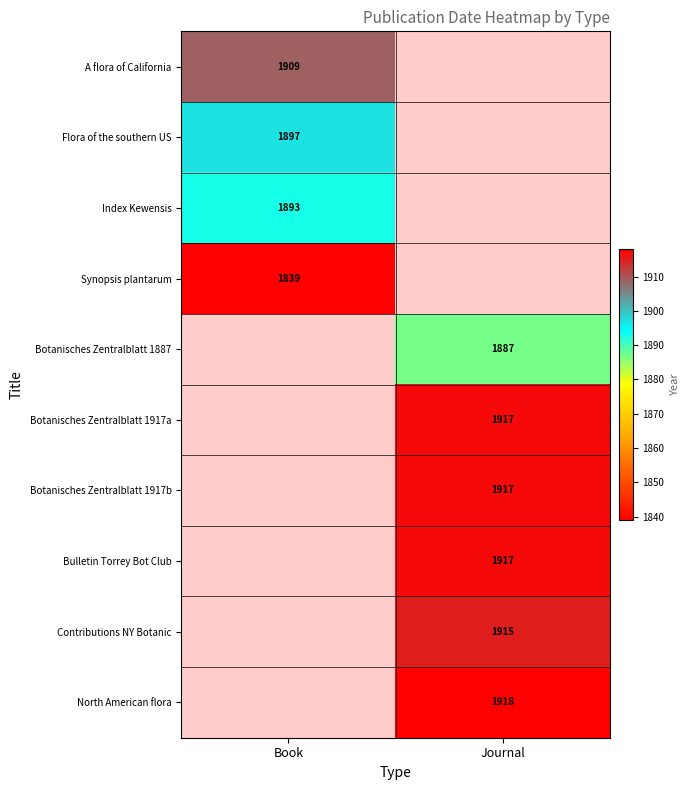

At how many categories does at least one series exceed 1899?

2